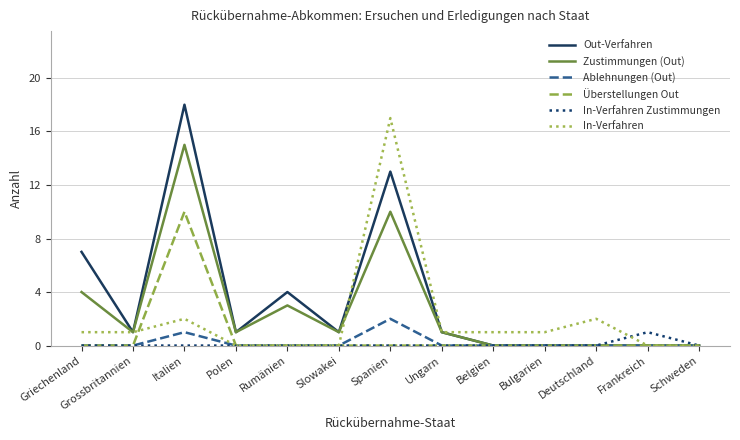

What is the sum of all Überstellungen Out values?

10